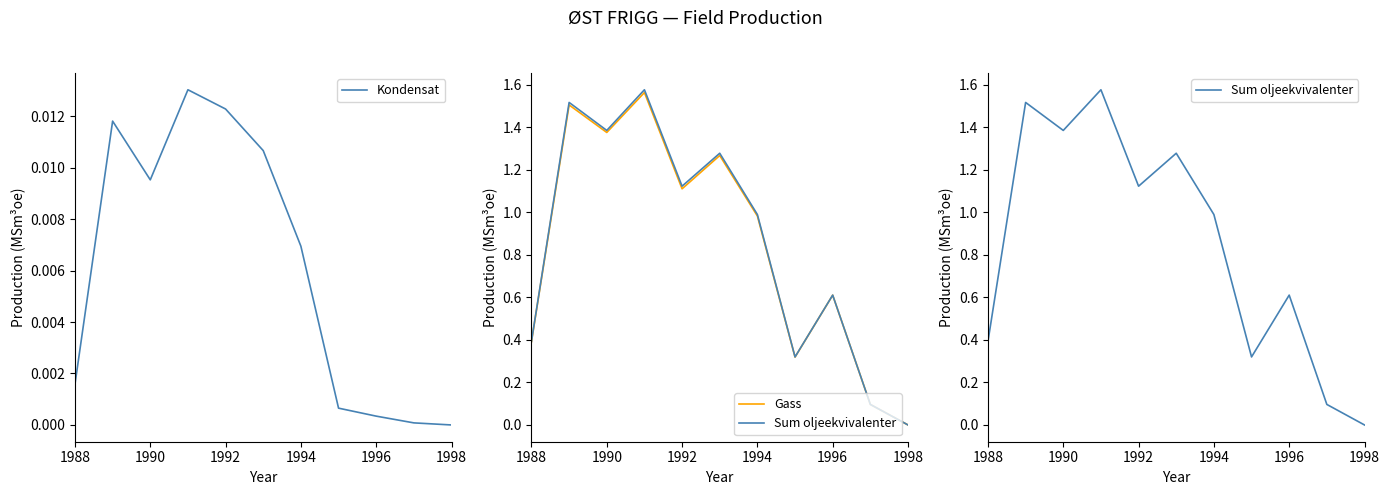

At how many categories does at least one series exceed 1?

5